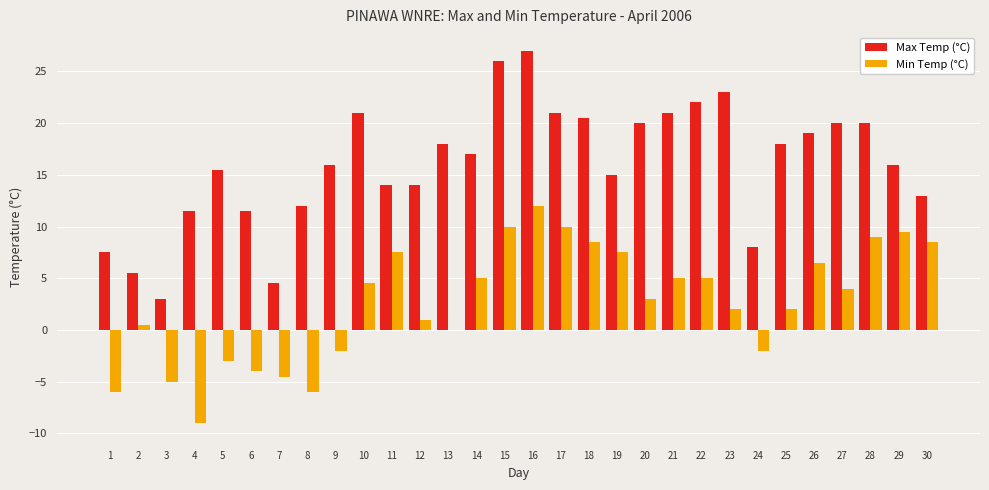

Which series has the largest total across all categories?

Max Temp (°C)